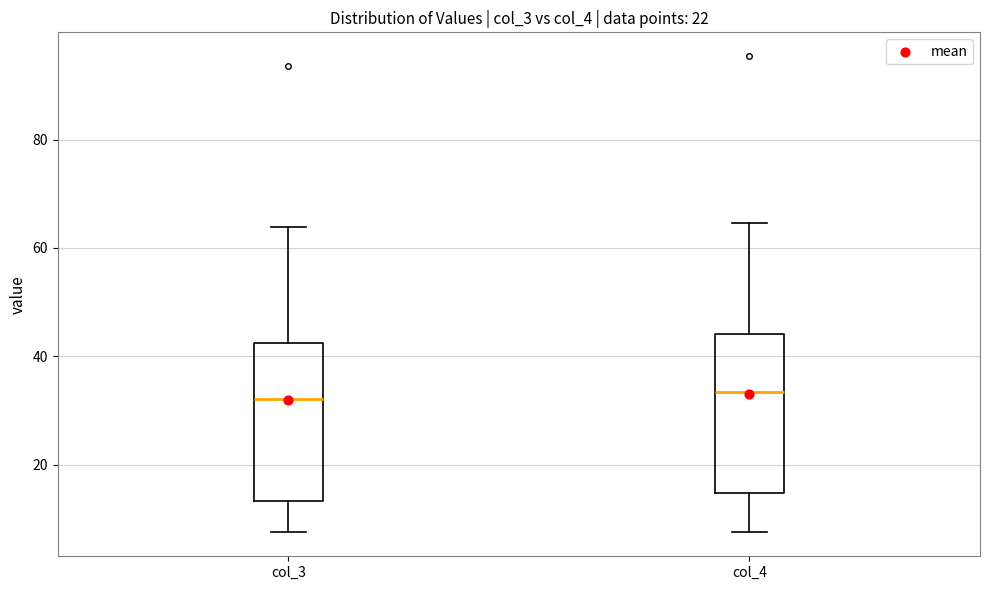

Reading left to right, transcribe this box plot: for each box, give where its median line is, the range the box spans, and where its two whiskers end, as read against the y-axis. The values are not printed on the chart, so give them approximately, as read against the axis.

col_3: median 32, box 14 to 42, whiskers 8 to 64
col_4: median 34, box 14 to 44, whiskers 8 to 64